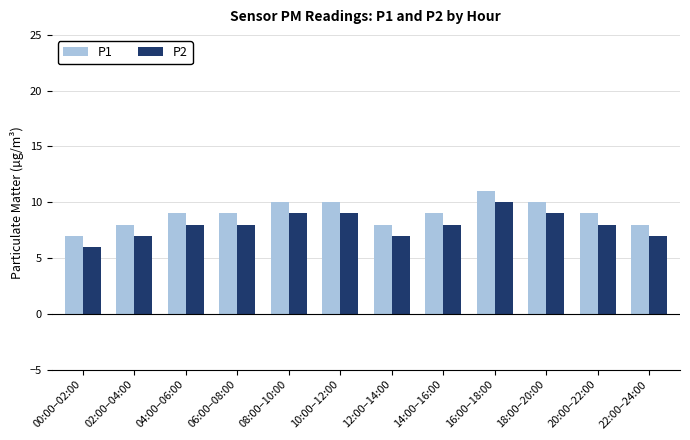

What is the smallest value displayed?

6